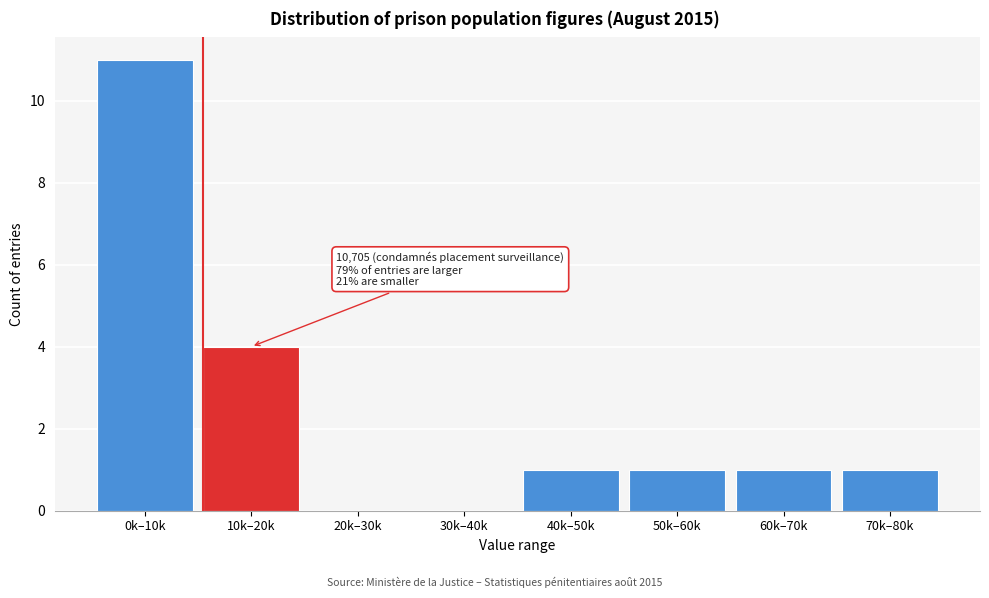

Reading left to right, extract all data points from this chart.

0k–10k=11	10k–20k=4	20k–30k=0	30k–40k=0	40k–50k=1	50k–60k=1	60k–70k=1	70k–80k=1